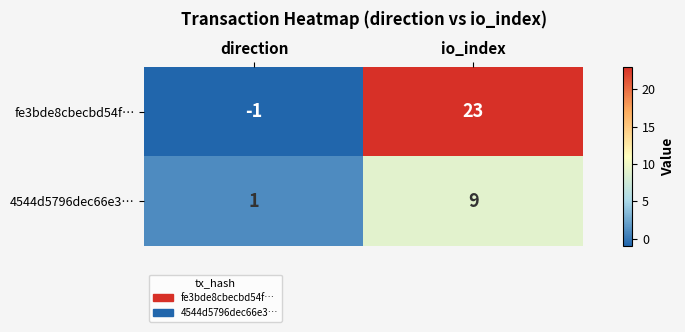

Reading right to left, list all the values displayed in this chart.

fe3bde8cbecbd54f…: io_index=23	direction=-1
4544d5796dec66e3…: io_index=9	direction=1